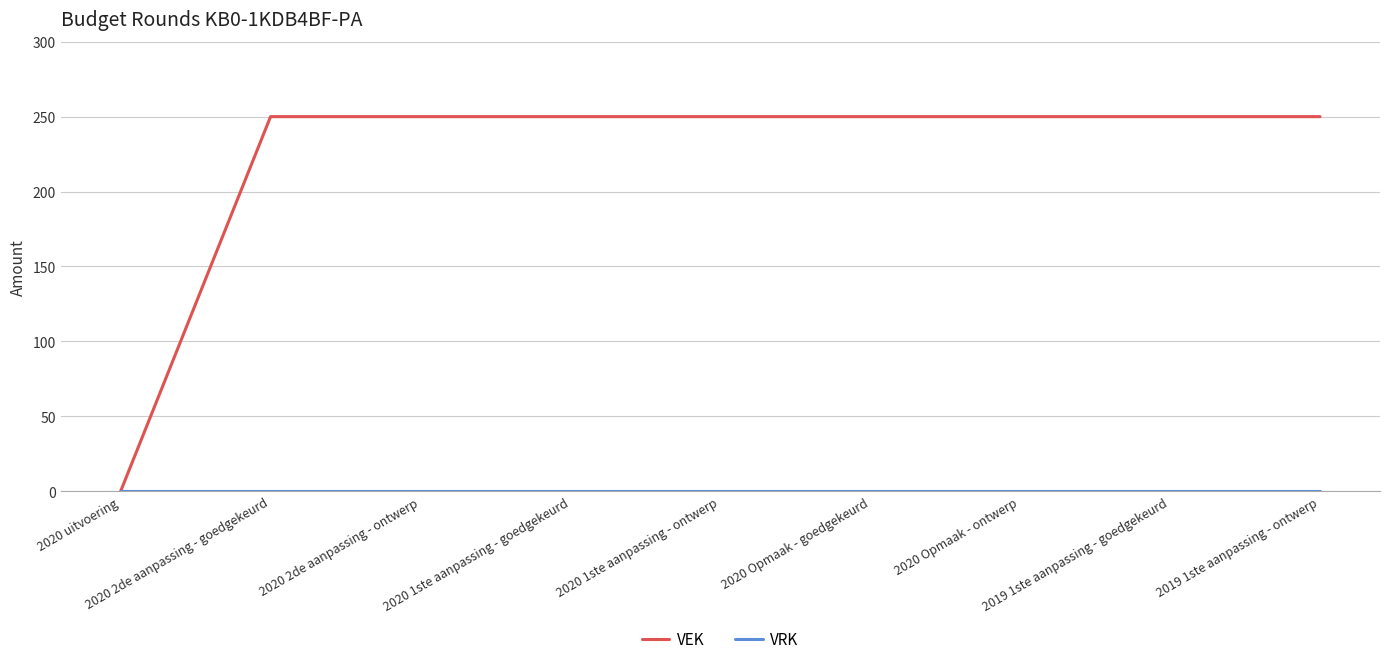

Which series has the largest range (max minus min)?

VEK